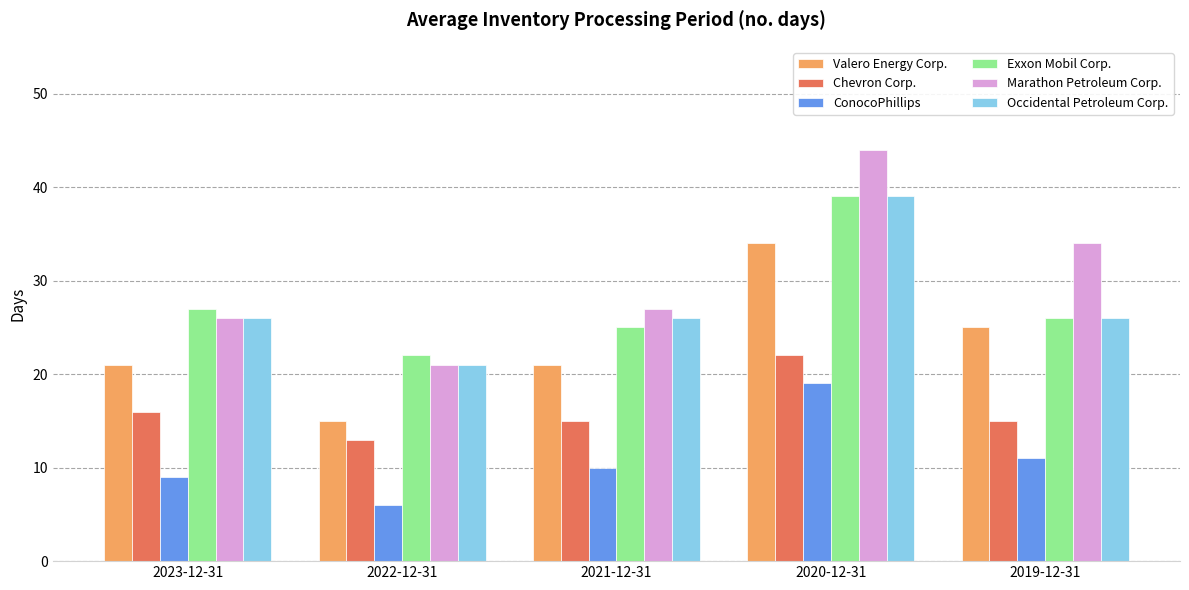

At which label does Chevron Corp. reach its minimum?

2022-12-31